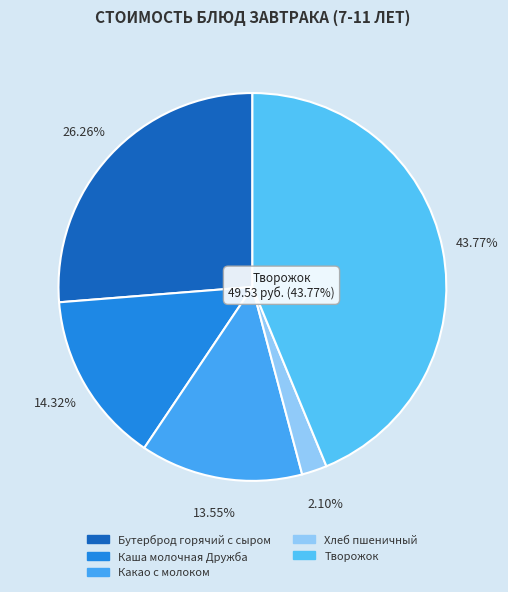

Is there a majority slice in this chart?

No